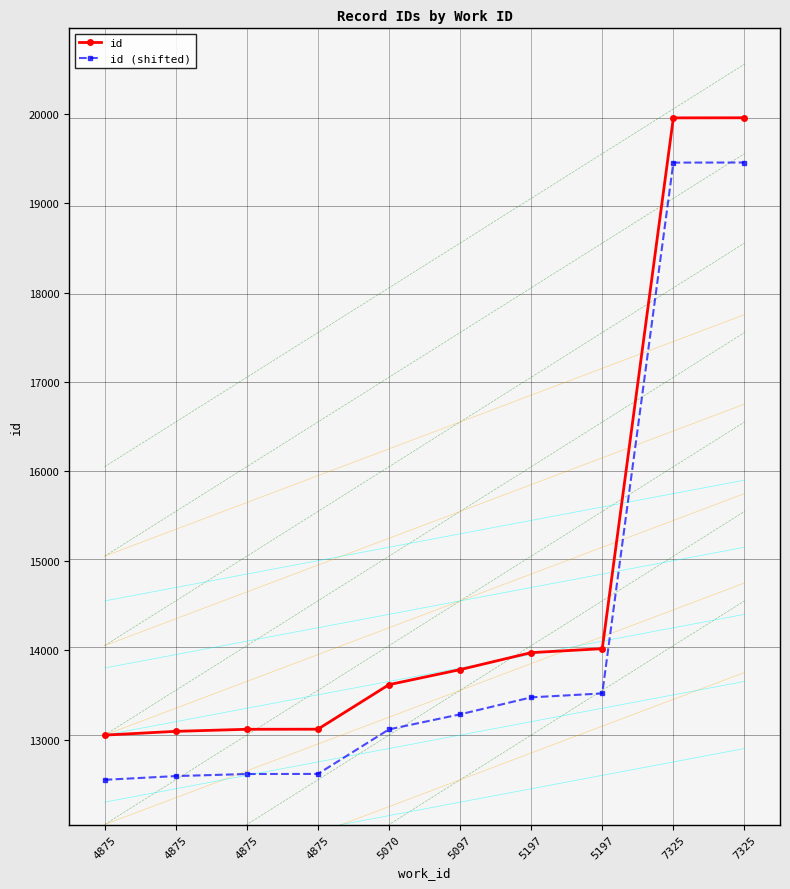

Count the number of data series in this chart.

2